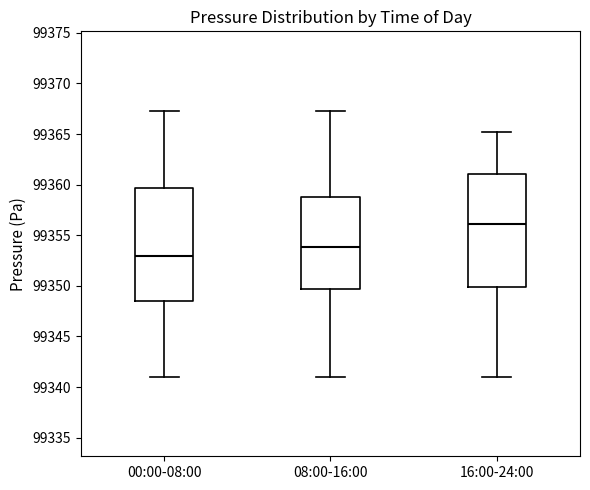

Which box has the highest median line?

16:00-24:00